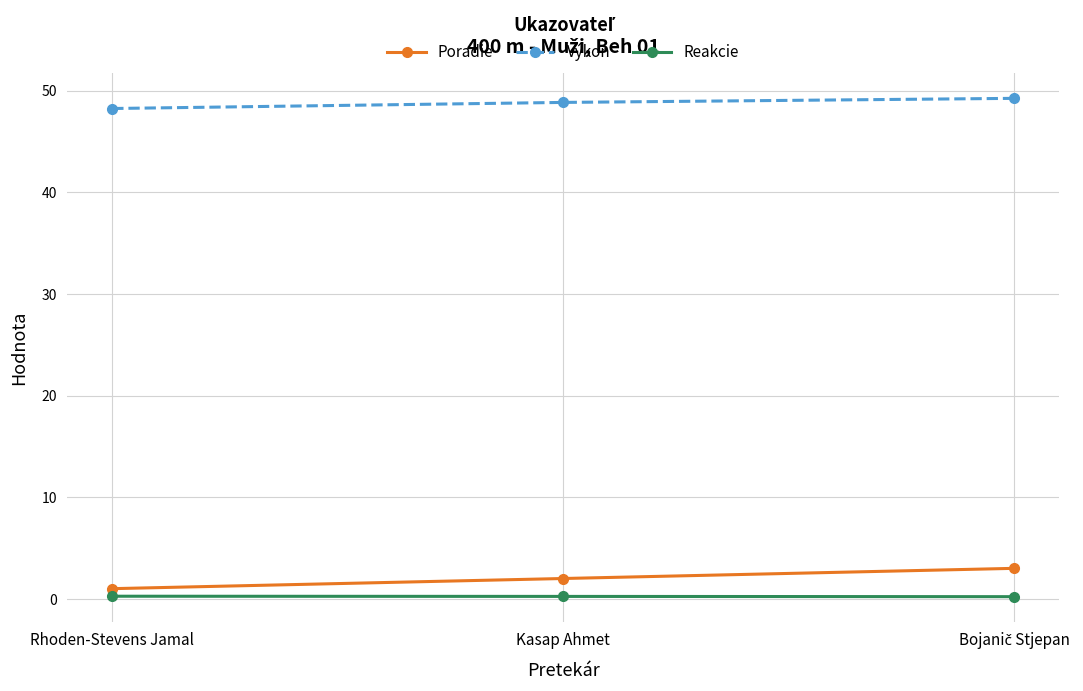

Count the number of categories in the chart.

3